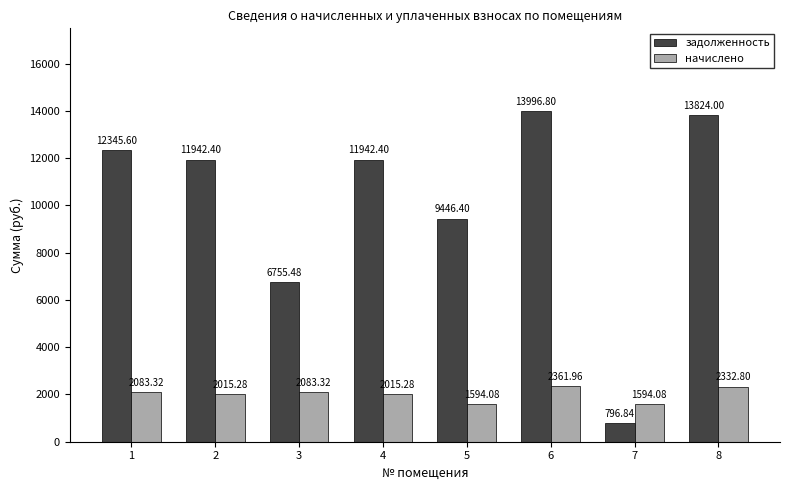

Count the number of categories in the chart.

8